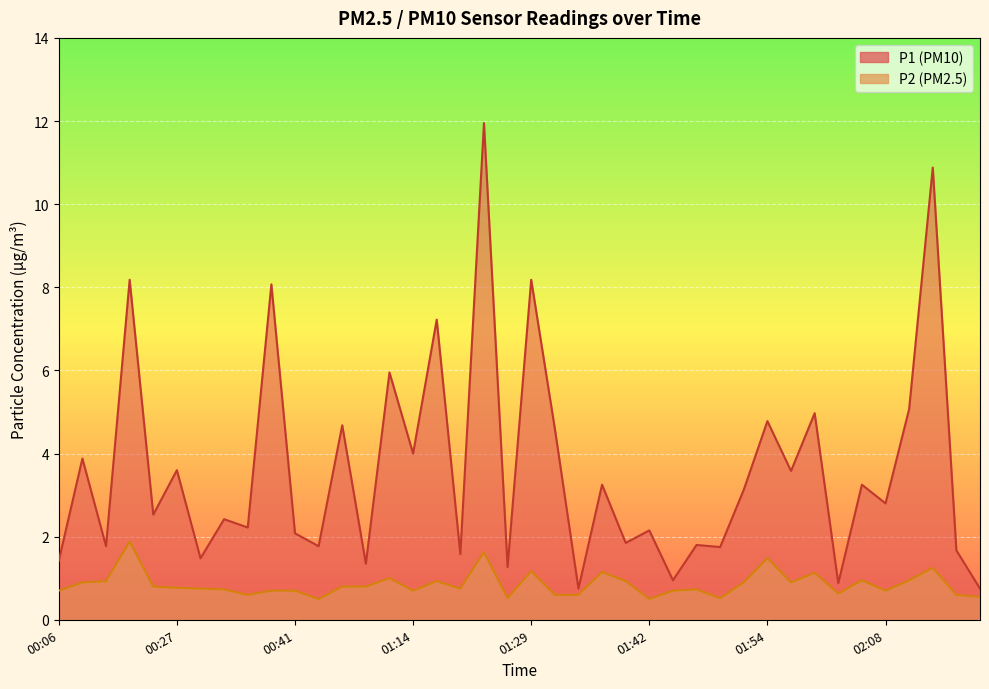

Reading right to left, transcribe all the data shown in this chart.

P1: 0.8	1.7	10.9	5.1	2.8	3.2	0.9	5.0	3.6	4.8	3.1	1.8	1.8	0.9	2.1	1.9	3.2	0.8	4.6	8.2	1.3	11.9	1.6	7.2	4.0	6.0	1.4	4.7	1.8	2.1	8.1	2.2	2.4	1.5	3.6	2.5	8.2	1.8	3.9	1.4
P2: 0.6	0.6	1.2	0.9	0.7	0.9	0.6	1.1	0.9	1.5	0.9	0.5	0.7	0.7	0.5	0.9	1.1	0.6	0.6	1.2	0.5	1.6	0.8	0.9	0.7	1.0	0.8	0.8	0.5	0.7	0.7	0.6	0.7	0.8	0.8	0.8	1.9	0.9	0.9	0.7